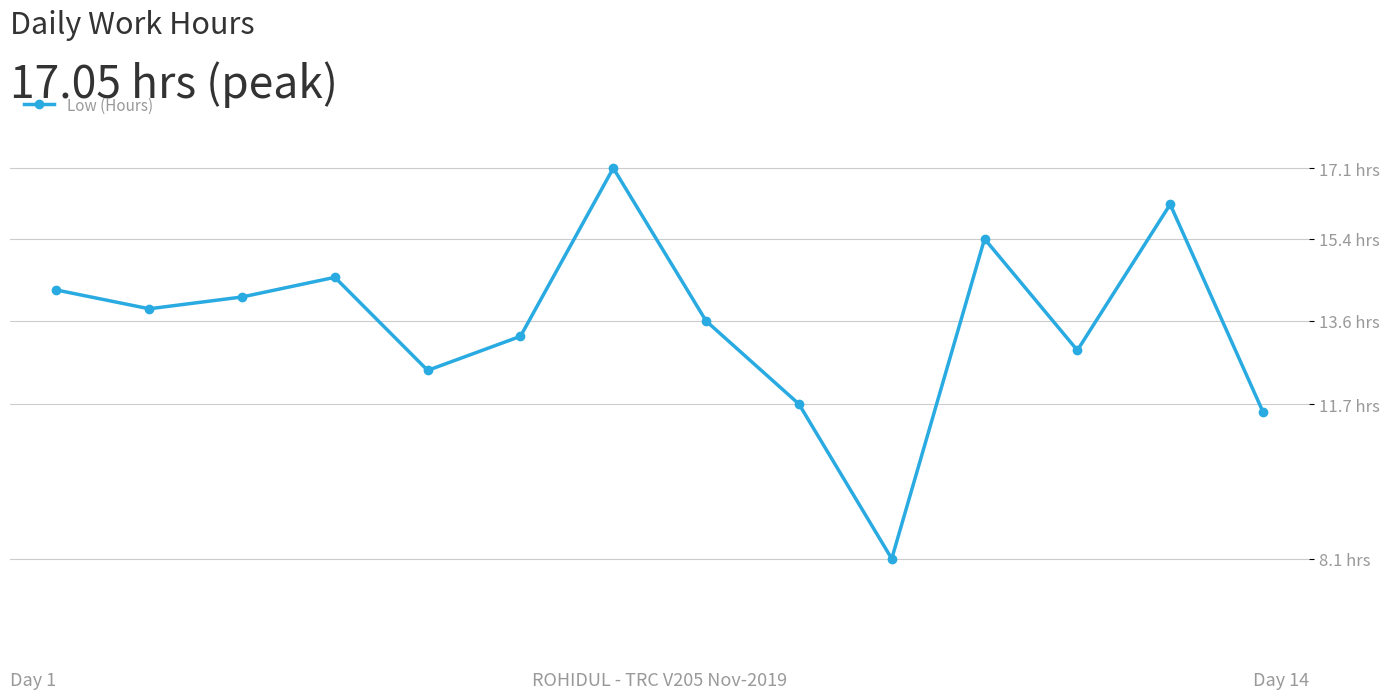

What is the value of the 1st point from the left?

14.3